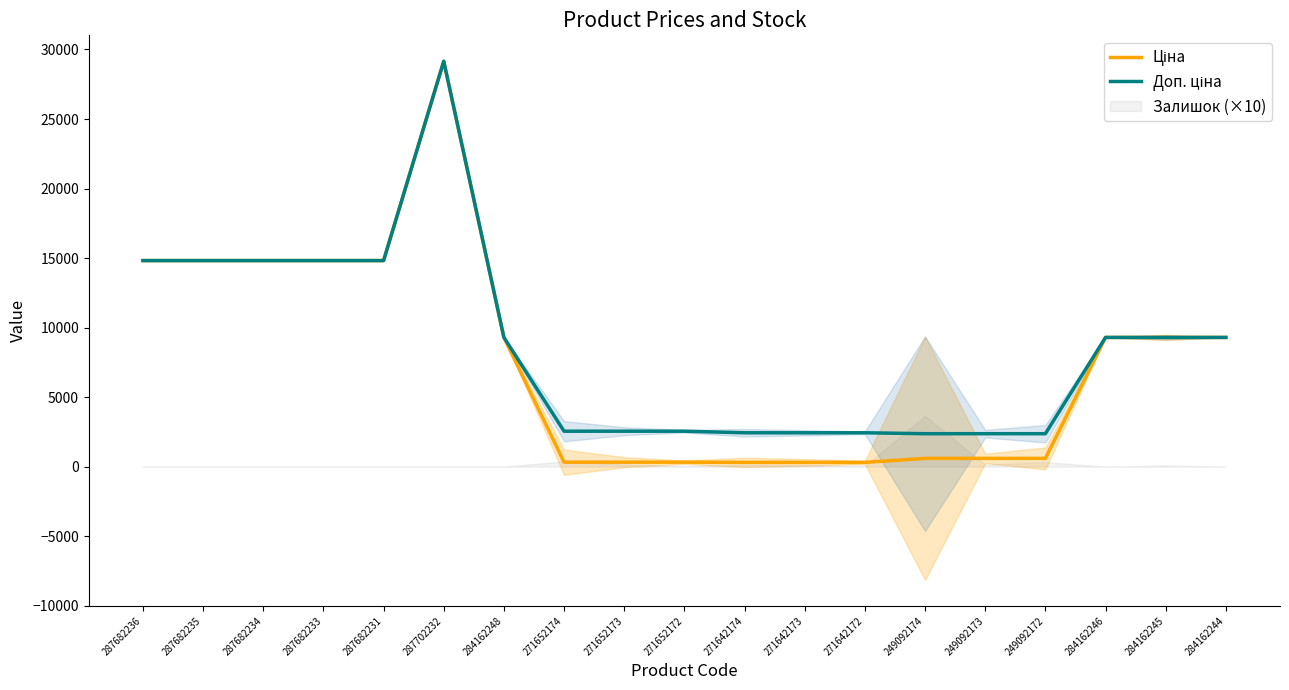

At which label does Ціна first exceed 9290?

287682236